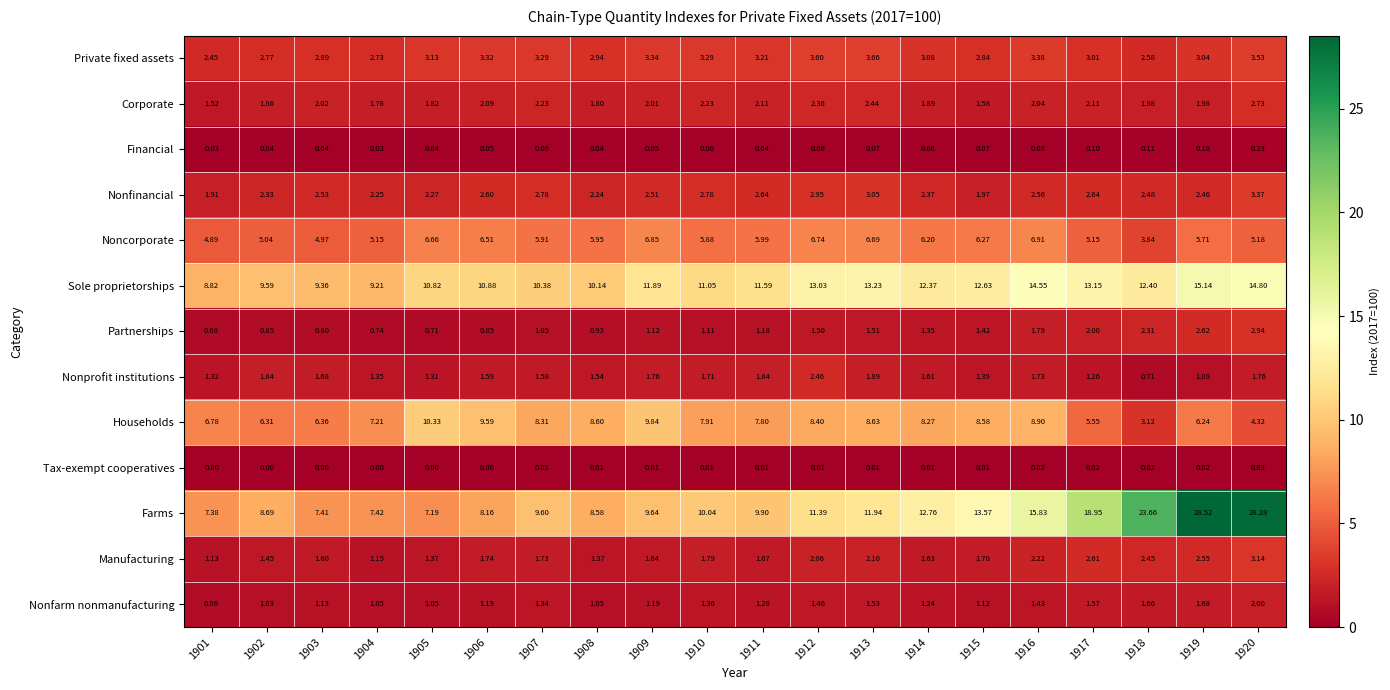

Which series has the largest range (max minus min)?

Farms